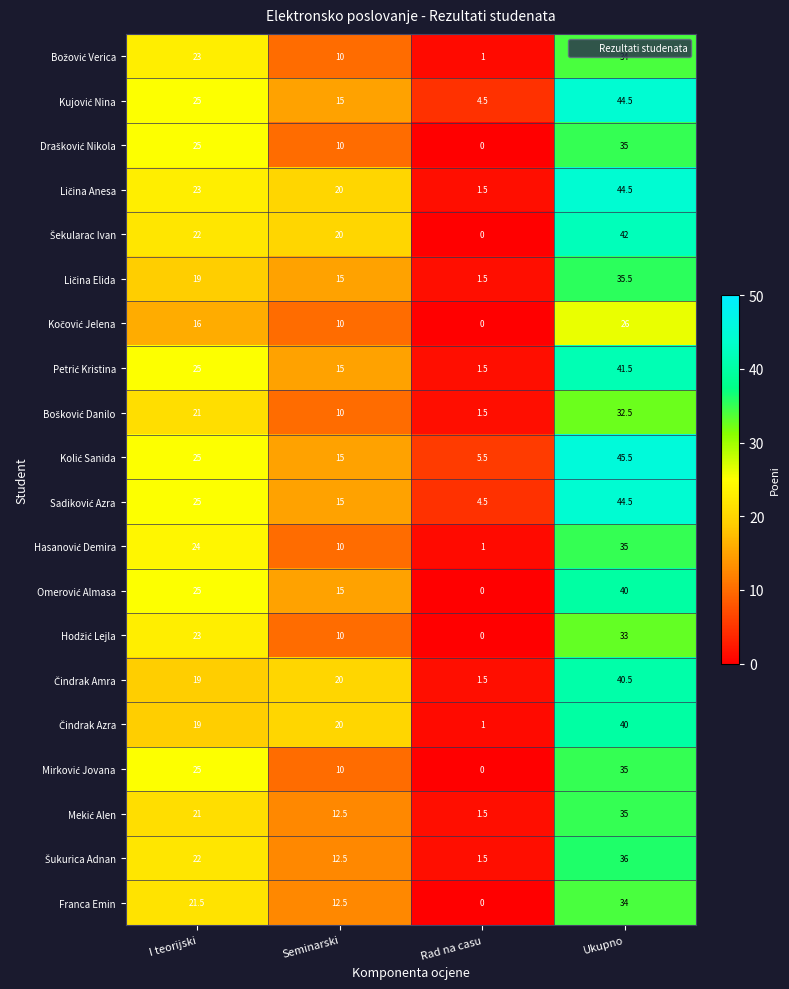

Which label corresponds to the largest value in the chart?

Ukupno